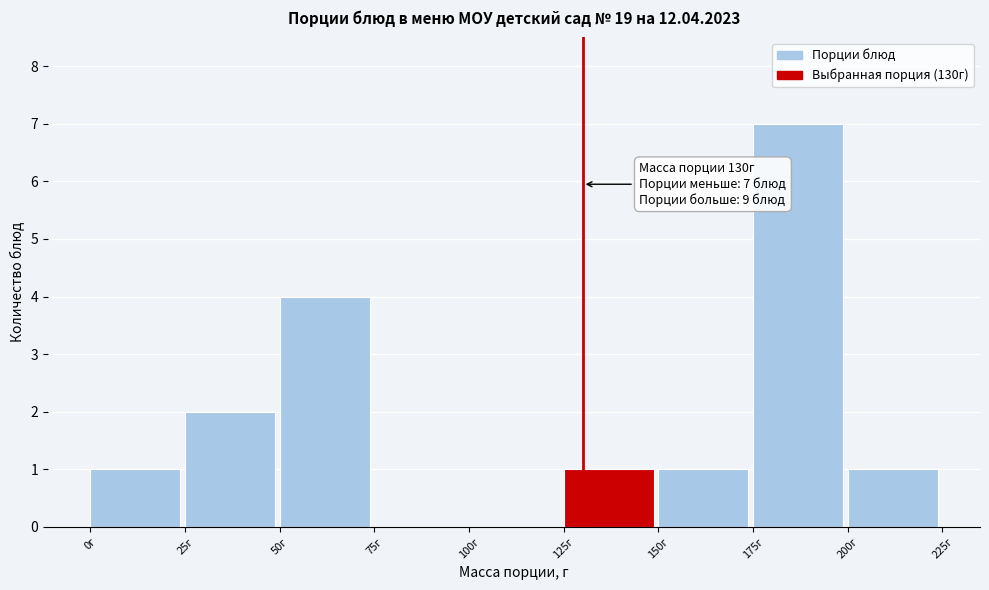

Over which range of the x-axis is the bar tallest?

175 to 200